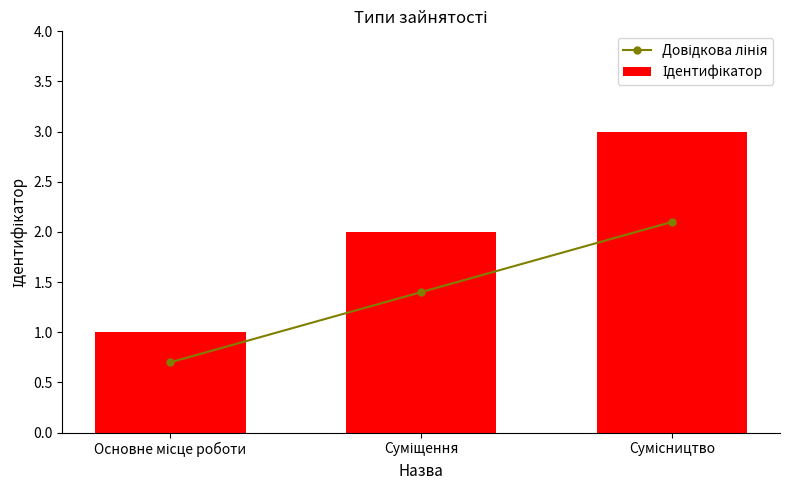

What is the maximum value shown in the chart?

3.0